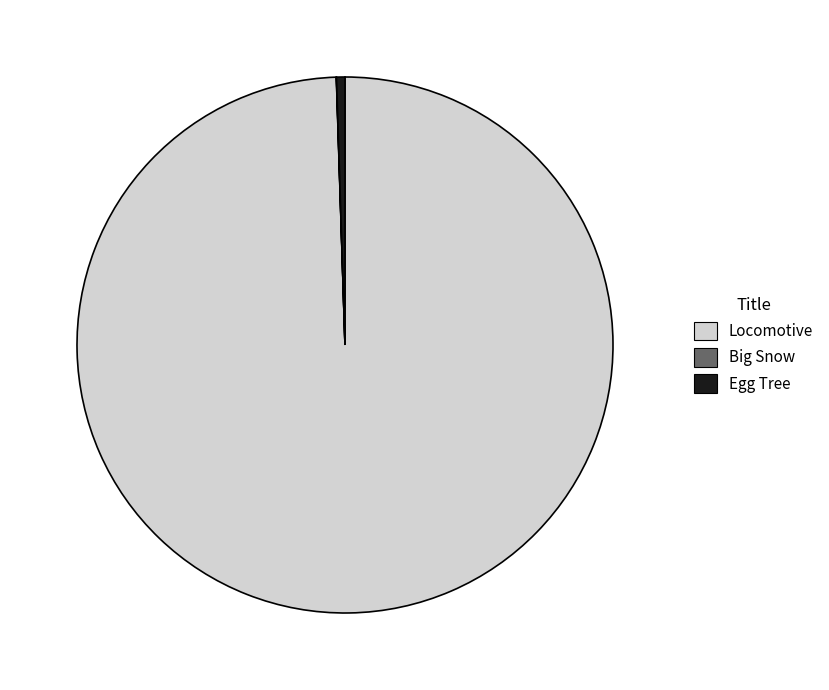

Does Locomotive account for over 50% of the chart?

Yes